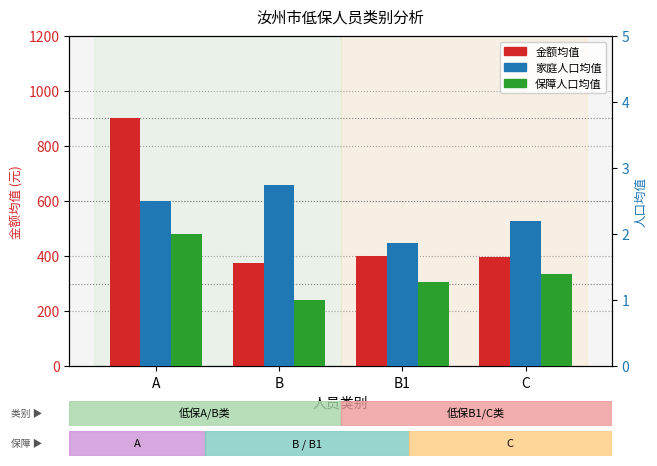

What is the label of the 4th bar from the right?

A